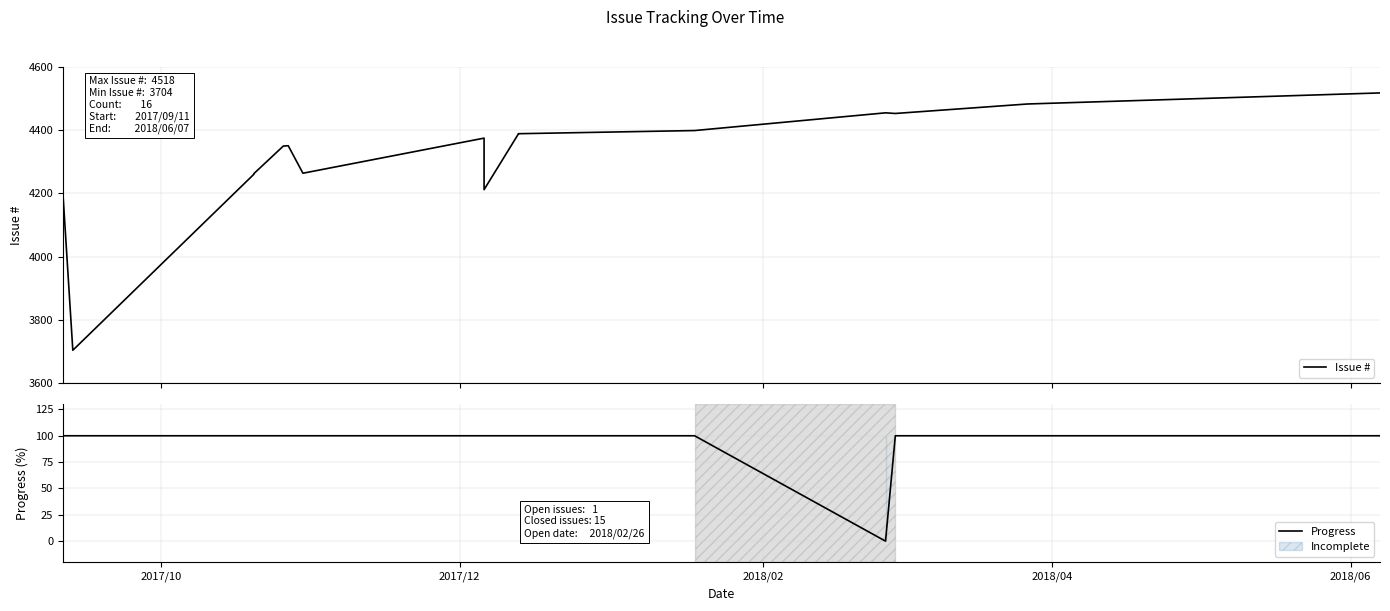

True or false: Issue # has a value of 2774 at 2018/02.

False